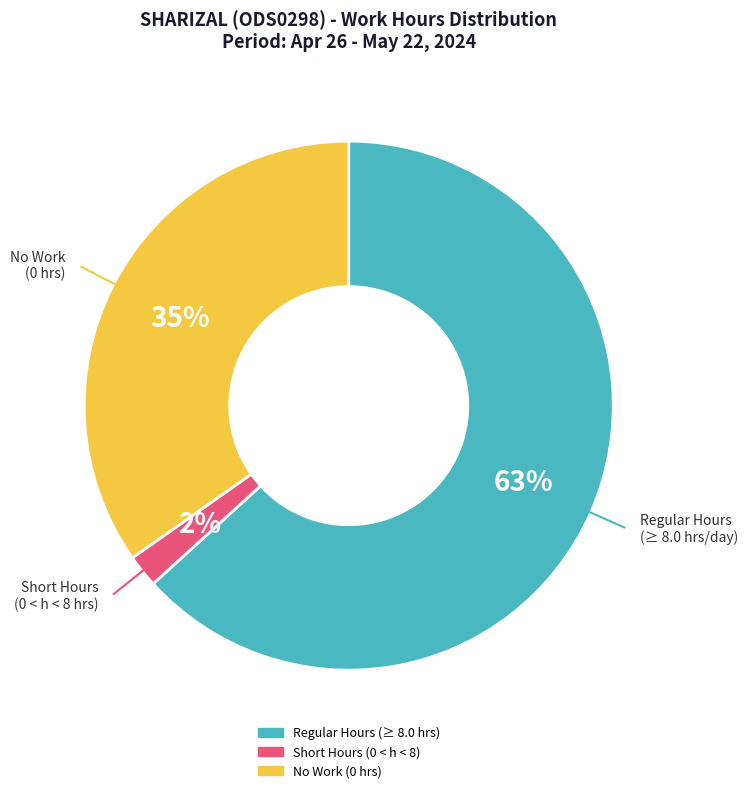

Is there any slice that represents more than half of the pie?

Yes